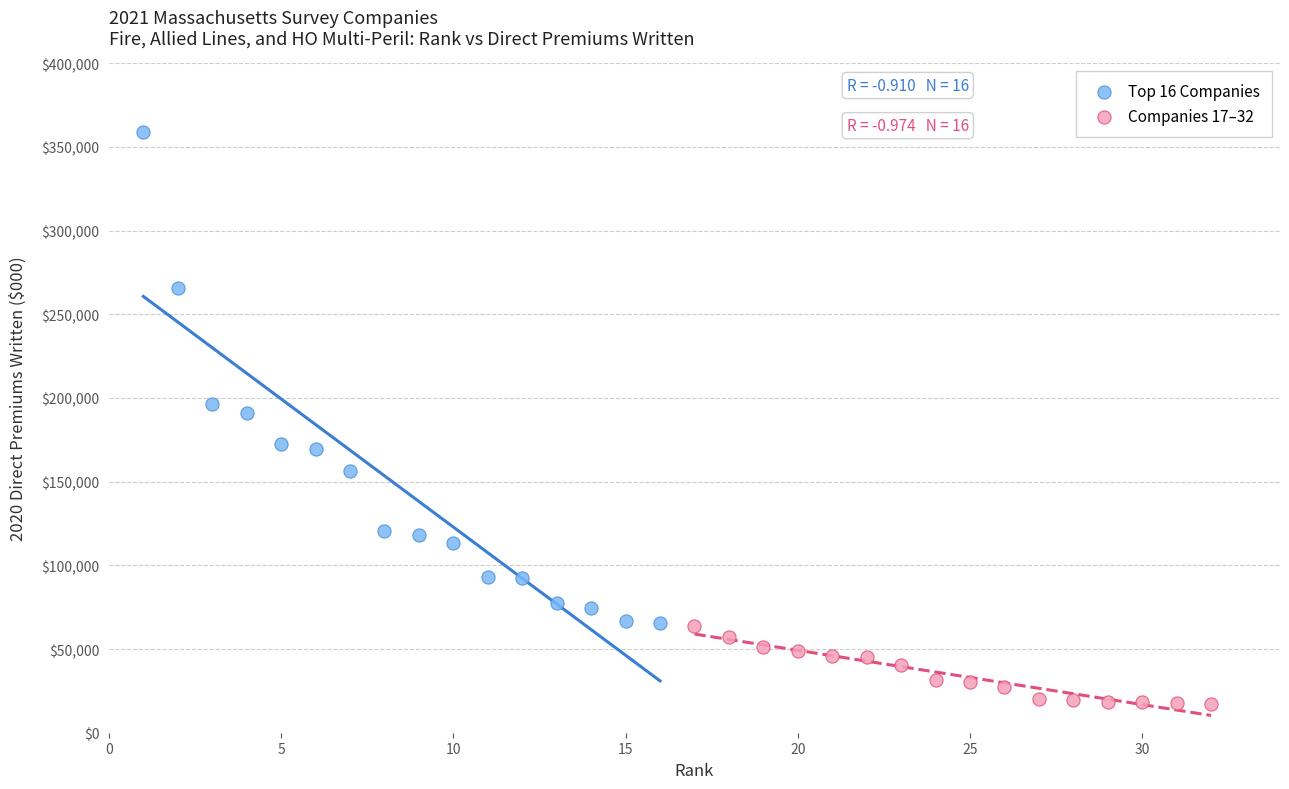

Which series contains the highest Y value?

Top 16 Companies